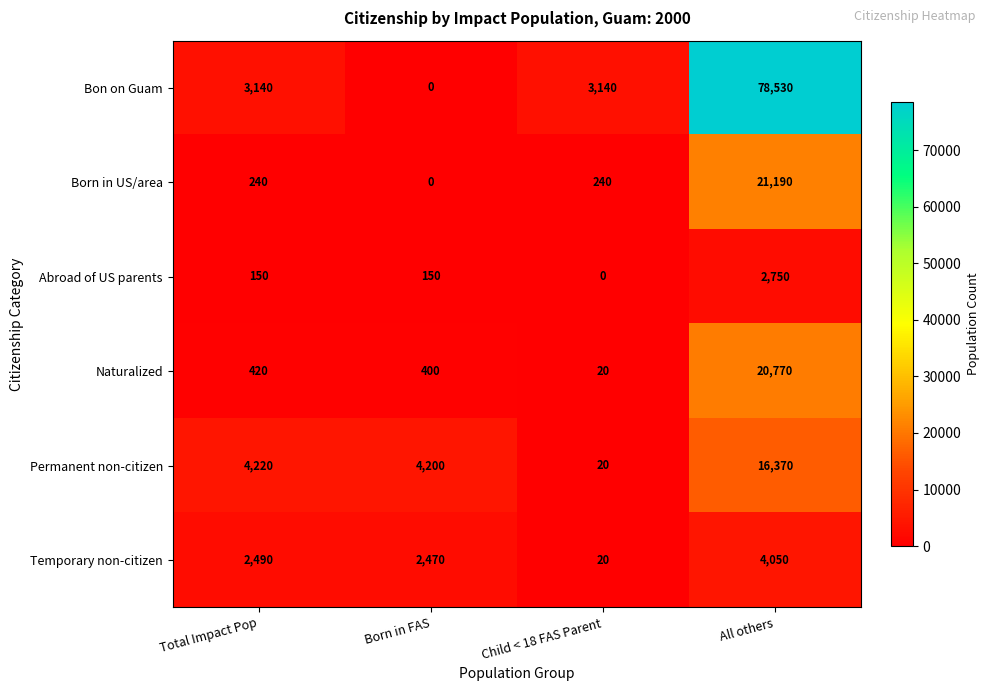

Which series has the largest range (max minus min)?

Bon on Guam